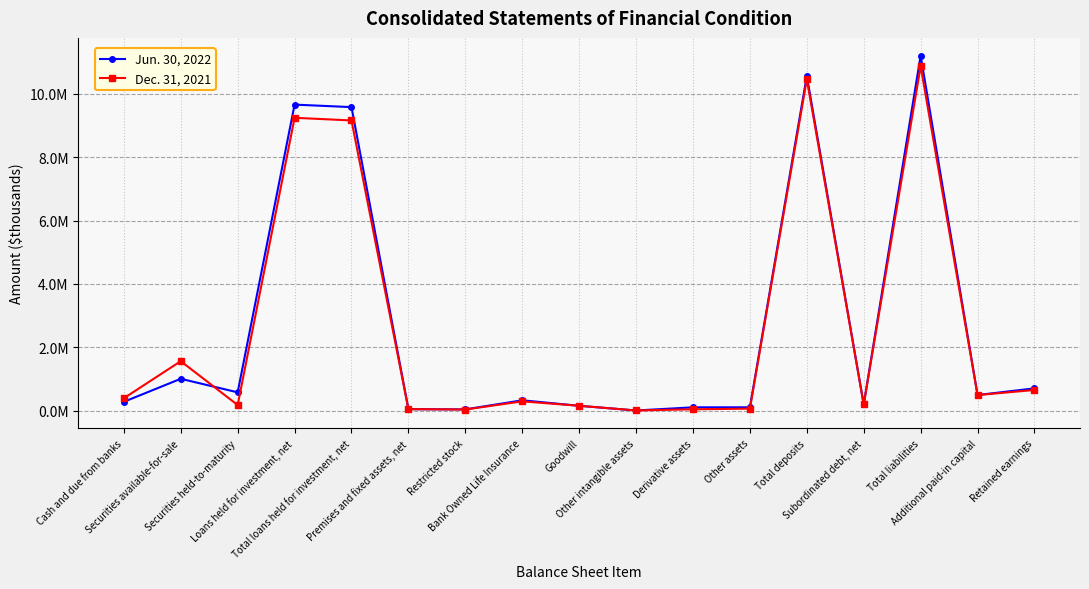

In Jun. 30, 2022, how many points are higher than both neighbors (excluding endpoints)?

5